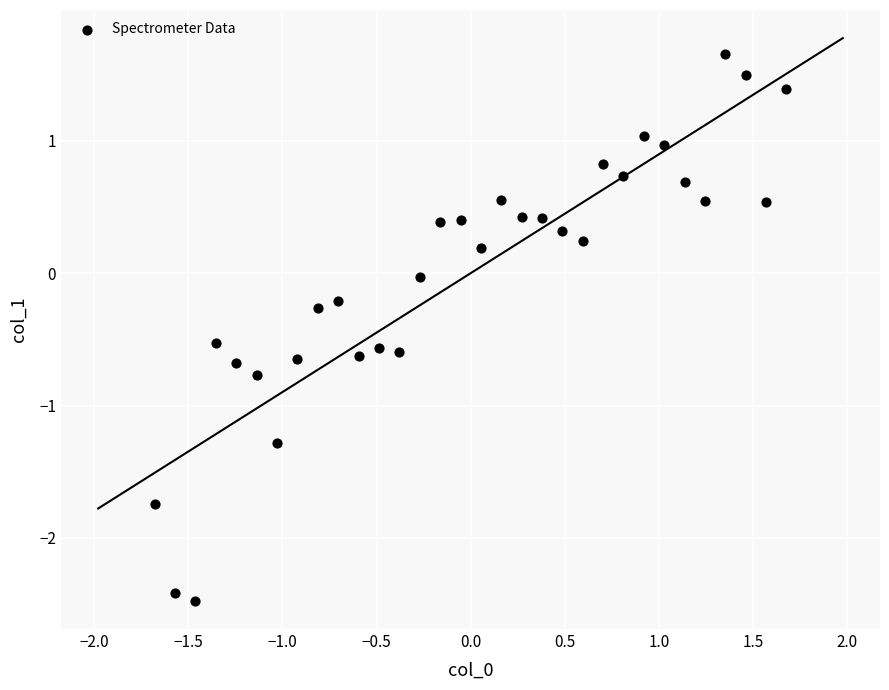

What is the range of Y values (max minus min)?

4.1